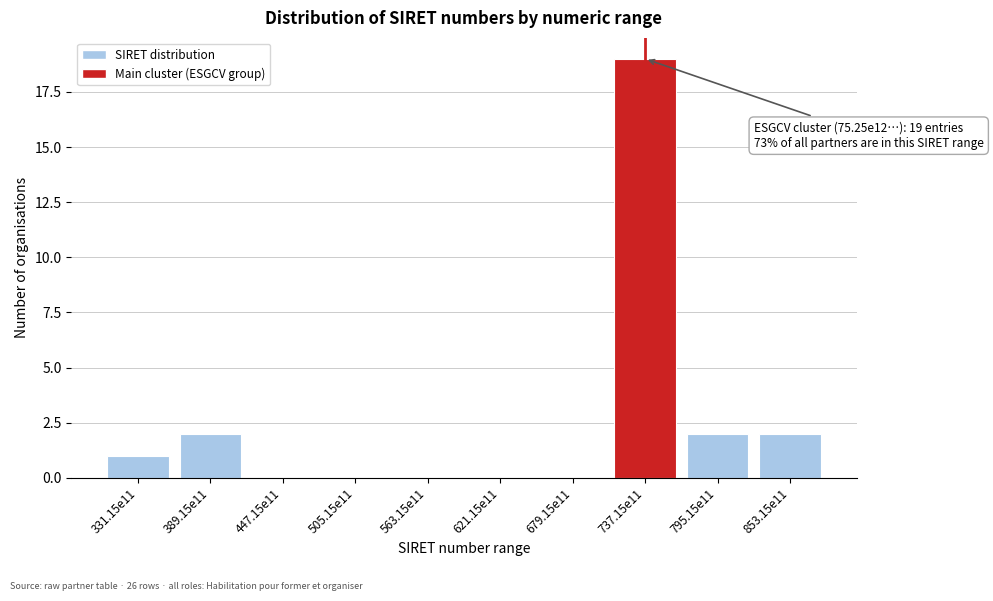

Reading right to left, transcribe all the data shown in this chart.

853.15e11=2	795.15e11=2	737.15e11=19	679.15e11=0	621.15e11=0	563.15e11=0	505.15e11=0	447.15e11=0	389.15e11=2	331.15e11=1